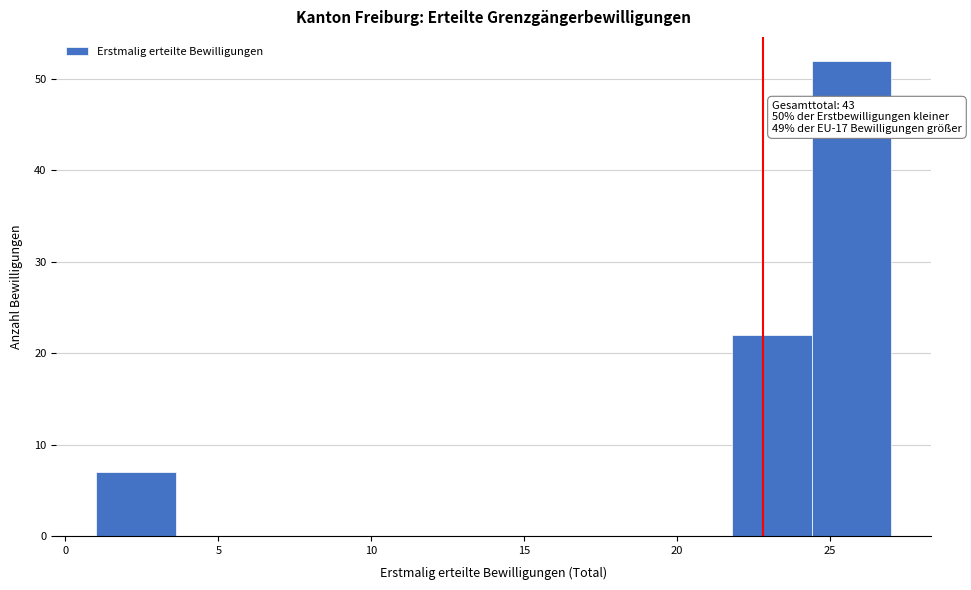

Over which range of the x-axis is the bar tallest?

24.4 to 27.0